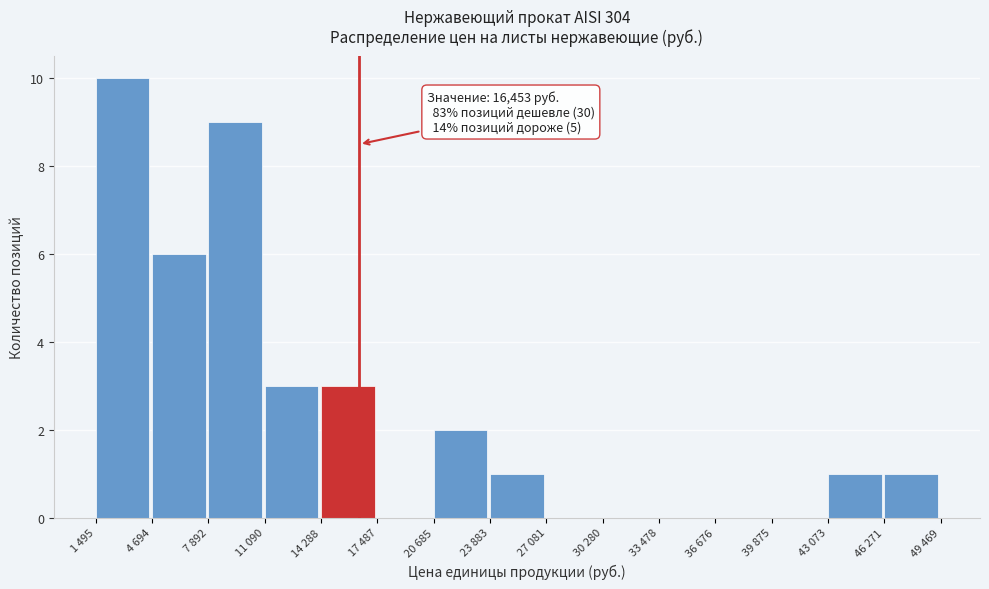

Reading left to right, transcribe all the data shown in this chart.

1 495=10	4 694=6	7 892=9	11 090=3	14 288=3	17 487=0	20 685=2	23 883=1	27 081=0	30 280=0	33 478=0	36 676=0	39 875=0	43 073=1	46 271=1